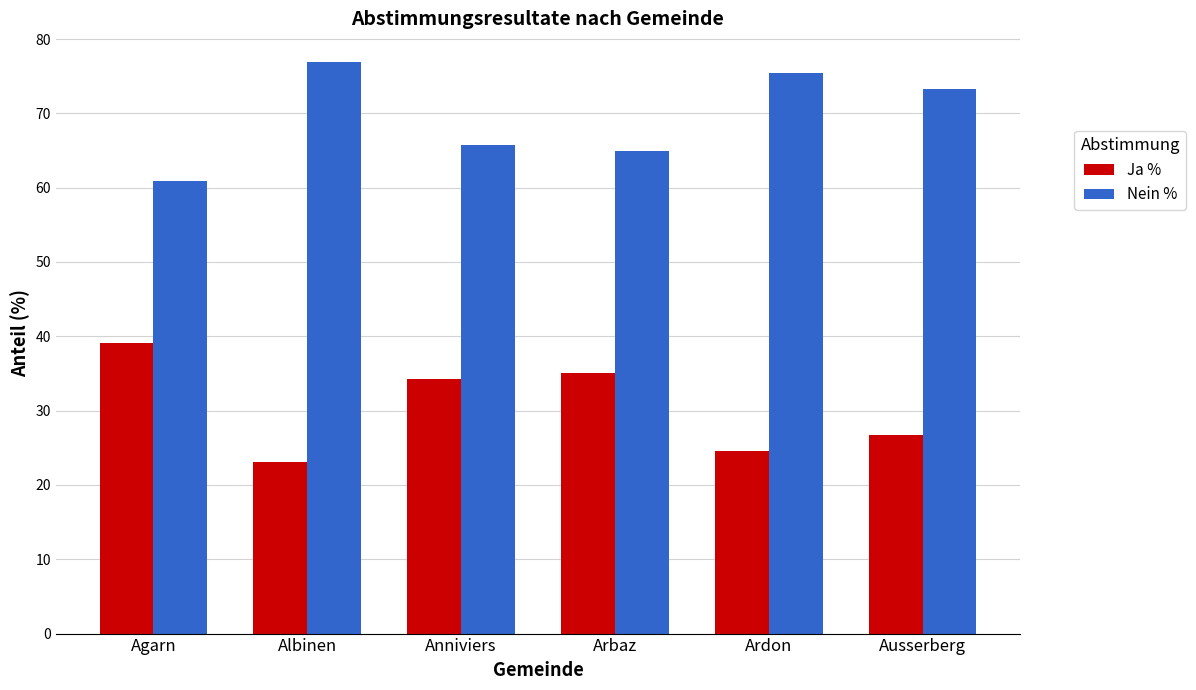

Reading left to right, extract all data points from this chart.

Ja %: 39.1	23.1	34.2	35.0	24.5	26.7
Nein %: 60.9	76.9	65.8	65.0	75.5	73.3